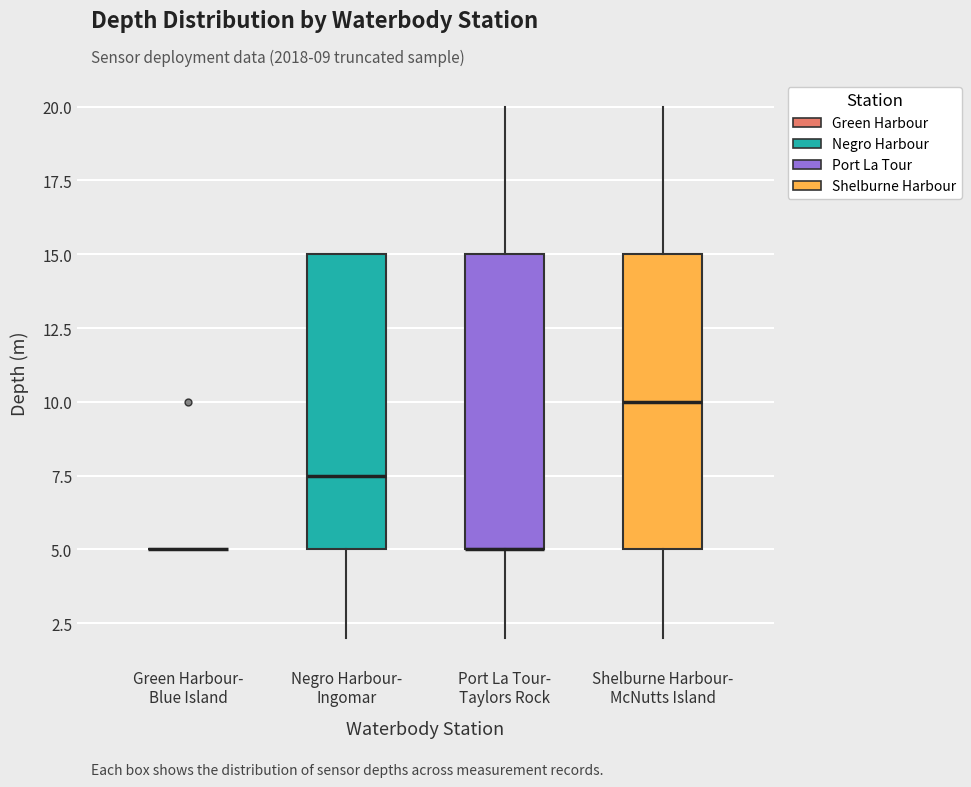

Reading left to right, transcribe this box plot: for each box, give where its median line is, the range the box spans, and where its two whiskers end, as read against the y-axis. The values are not printed on the chart, so give them approximately, as read against the axis.

Green Harbour- Blue Island: box collapsed to a line at 5.0, whiskers 5.0 to 5.0
Negro Harbour- Ingomar: median 7.5, box 5.0 to 15.0, whiskers 2.0 to 15.0
Port La Tour- Taylors Rock: median 5.0 (drawn on the box's lower edge), box 5.0 to 15.0, whiskers 2.0 to 20.0
Shelburne Harbour- McNutts Island: median 10.0, box 5.0 to 15.0, whiskers 2.0 to 20.0